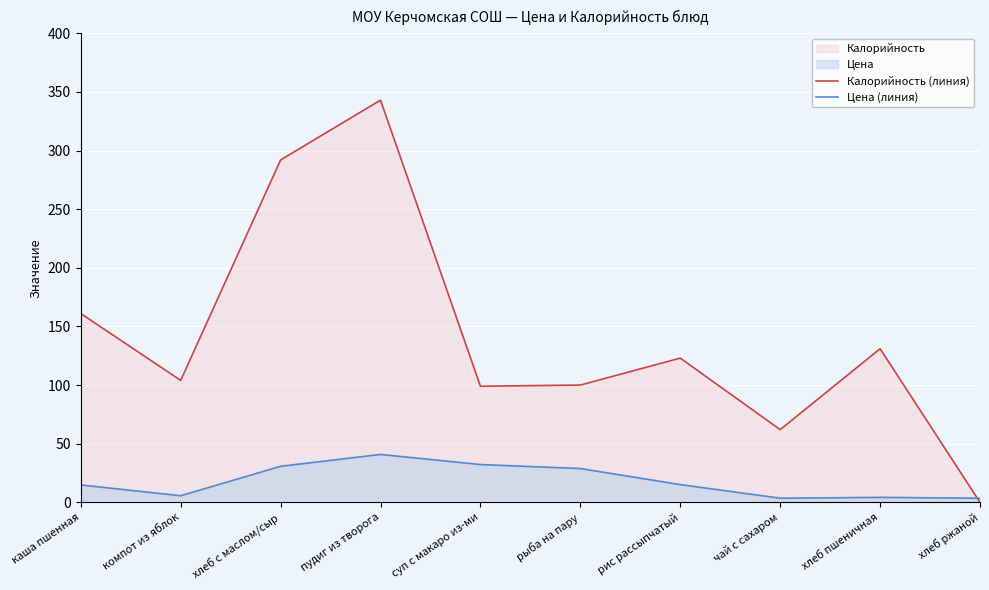

Does the chart display data point markers on the line(s)?

No